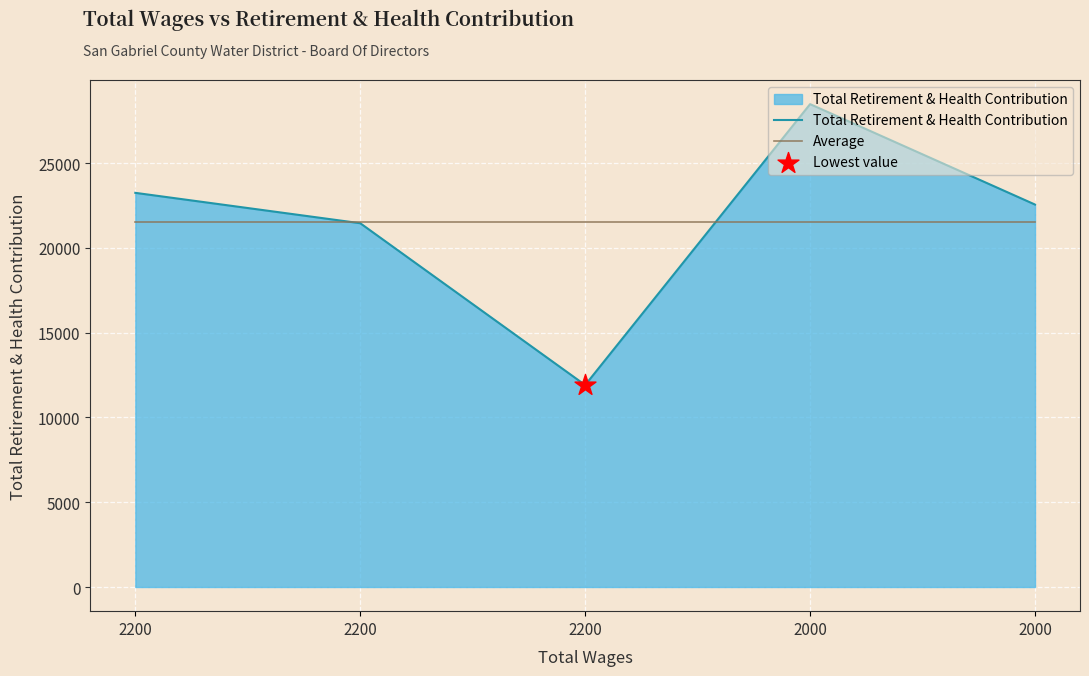

Does the chart have visible grid lines?

Yes